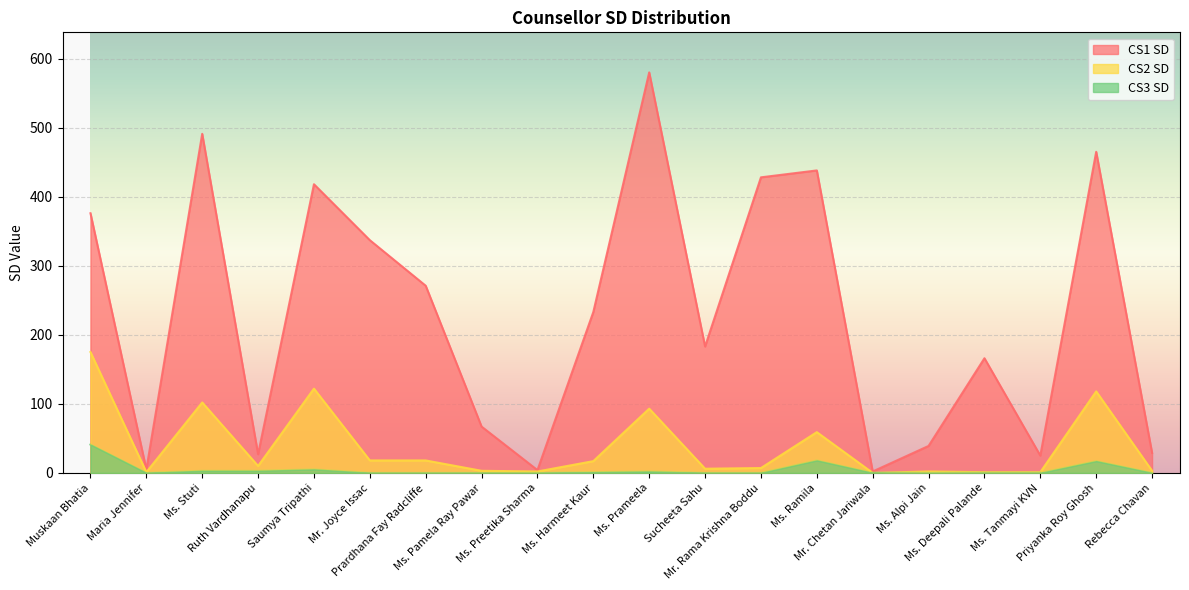

True or false: CS1 SD has more than 1 interior local peaks.

True